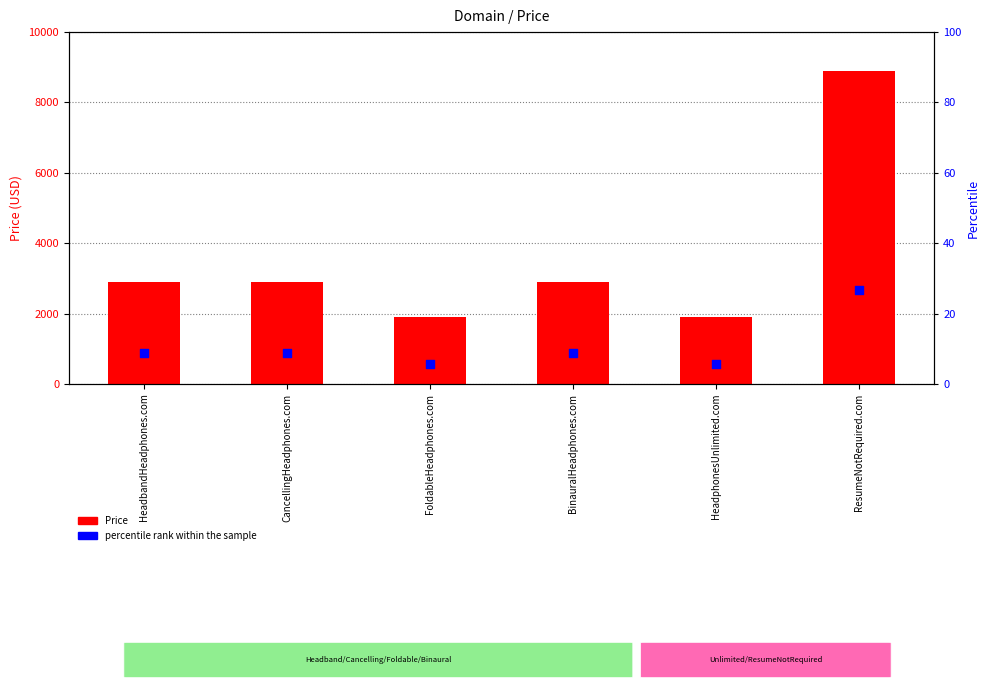

What is the total value across all series at FoldableHeadphones.com?

2454.4